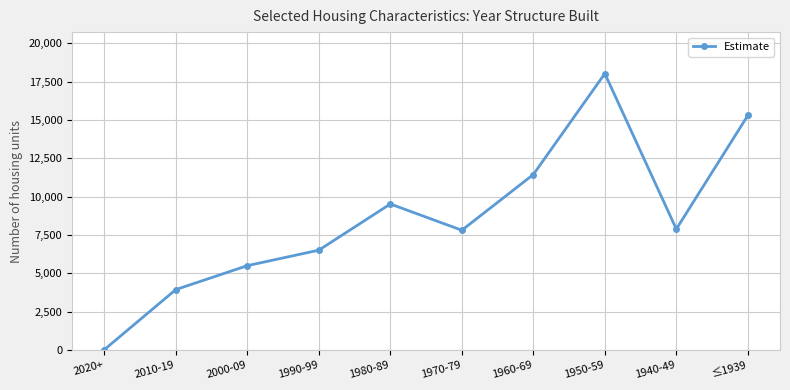

True or false: the data shows 5627 at 1950-59.

False